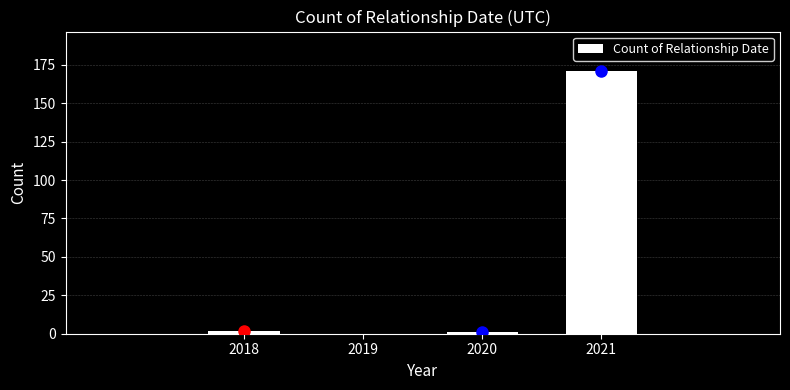

Reading left to right, transcribe all the data shown in this chart.

2018=2	2019=0	2020=1	2021=171